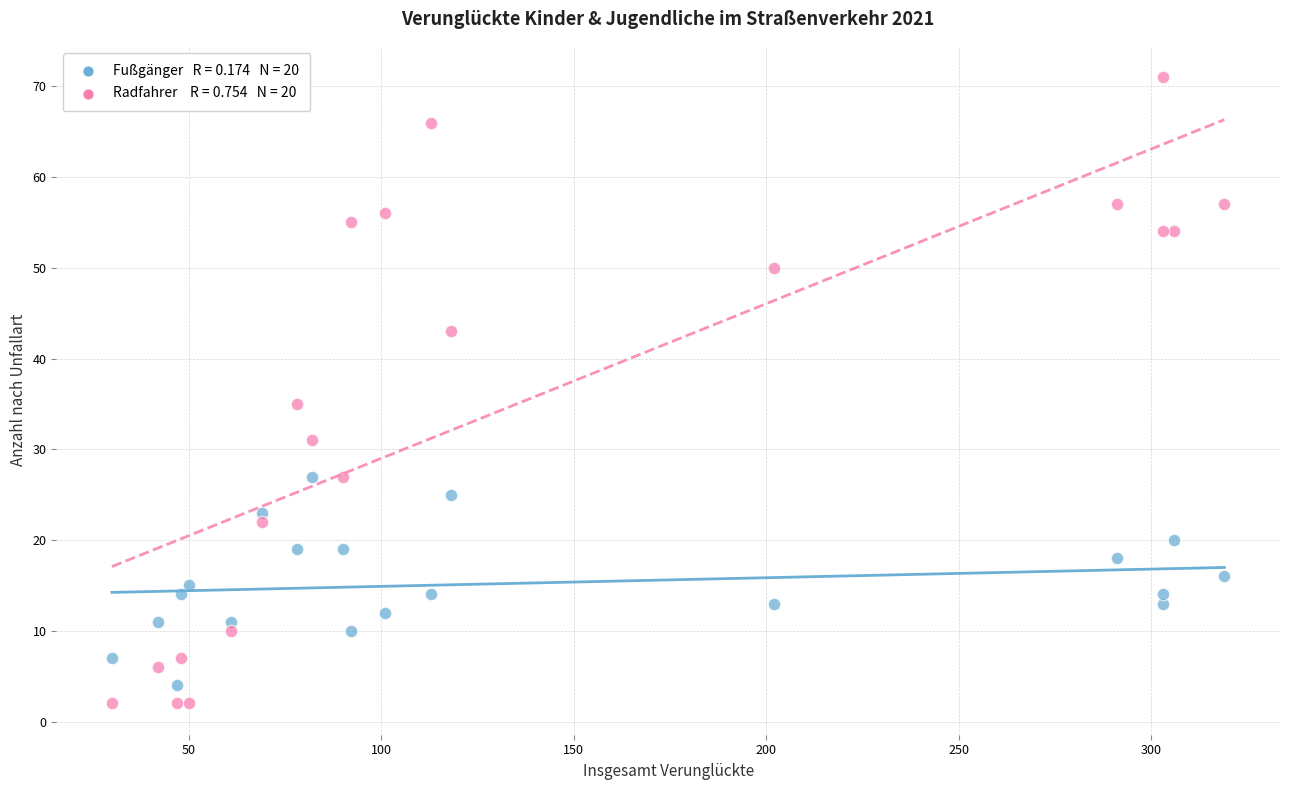

Across all series, what Y value is closest to 36?

35